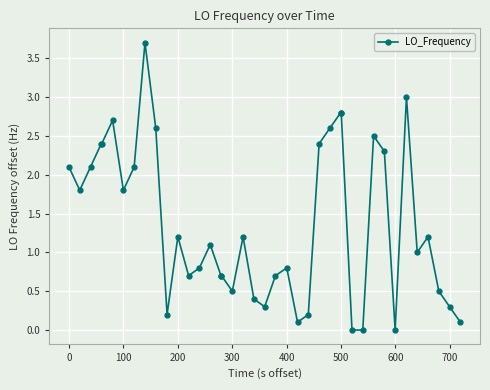

How many categories are shown in the chart?

40